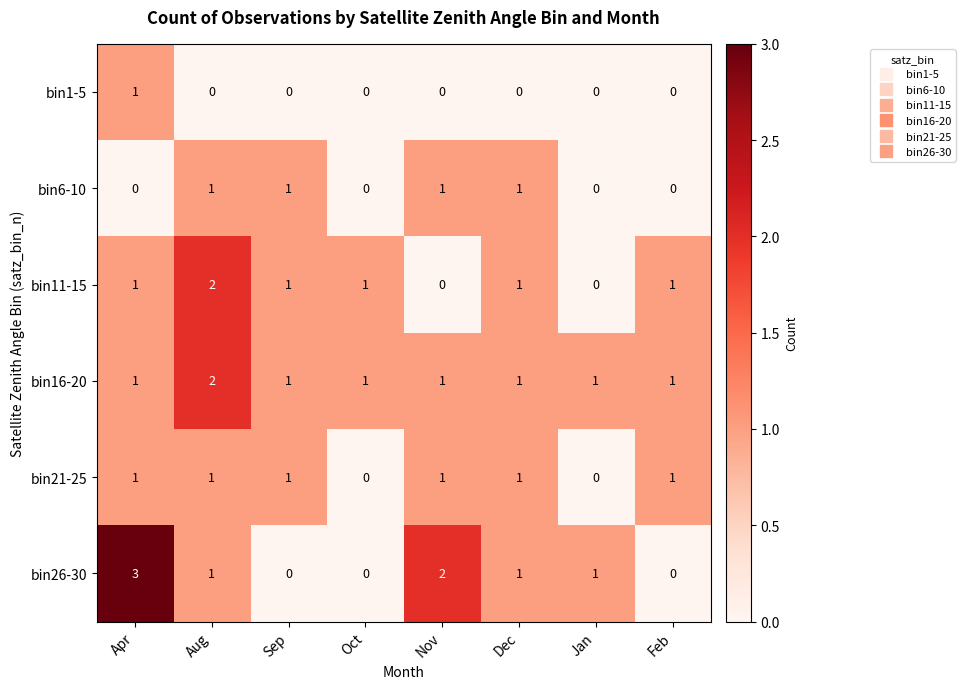

What is the sum of all bin26-30 values?

8